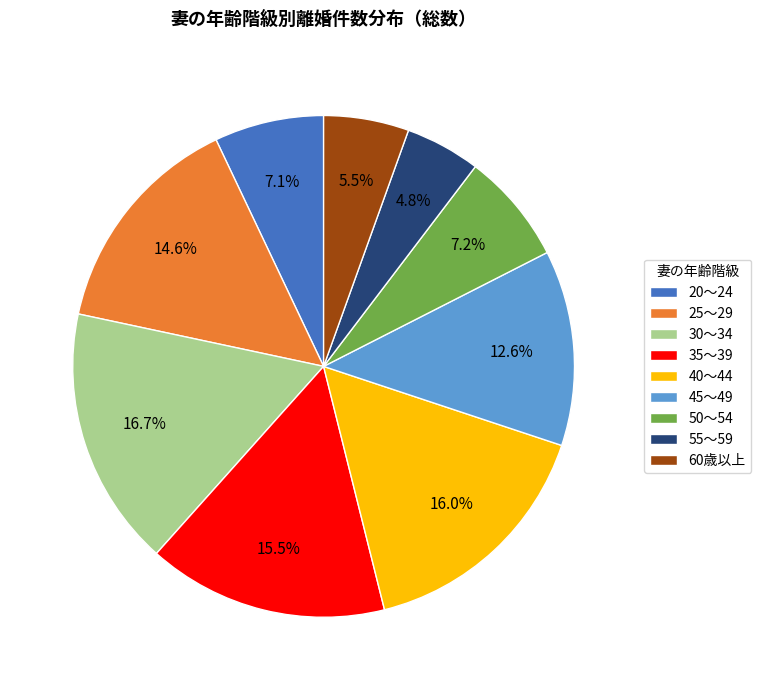

Is it true that 20～24 is 17% of the pie?

False